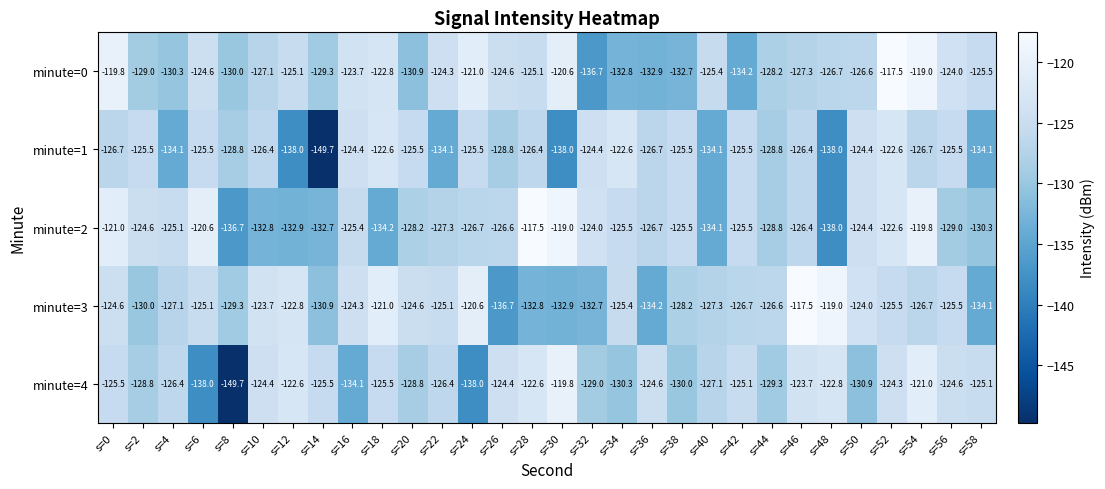

The minute=3 series shows -78.0 at s=6. True or false?

False